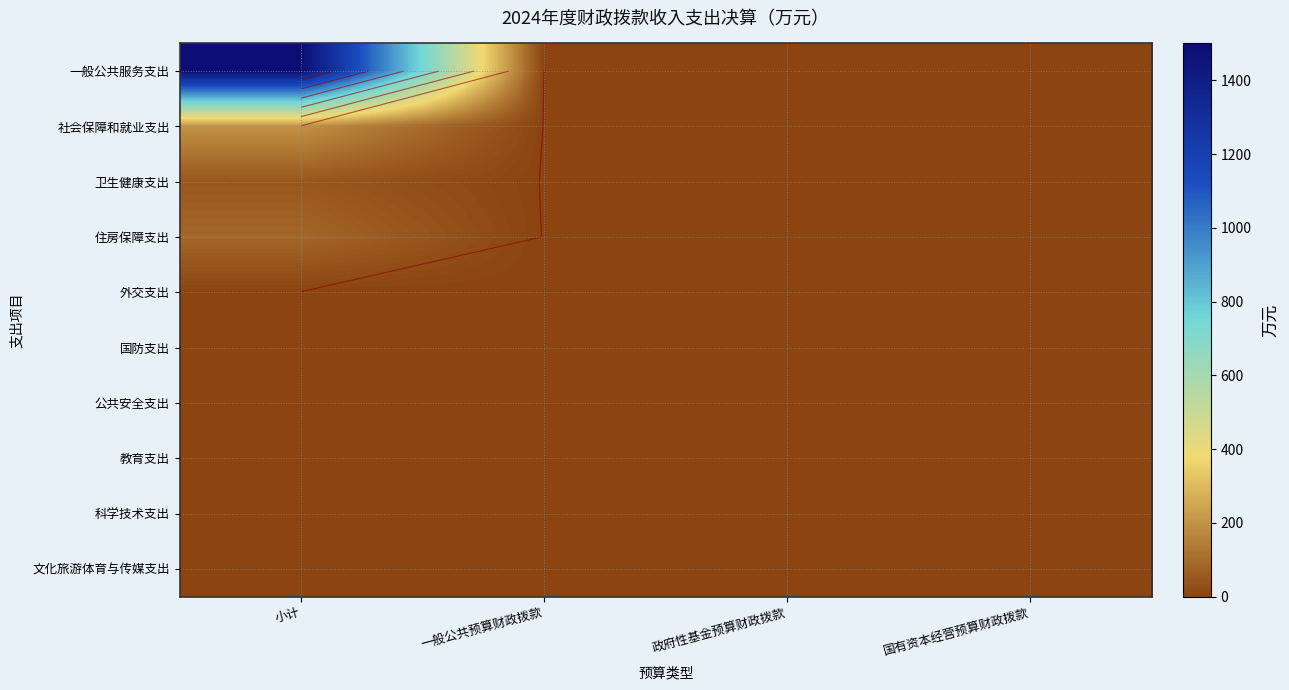

Between 小计 and 政府性基金预算财政拨款, which series saw the biggest shift?

一般公共服务支出